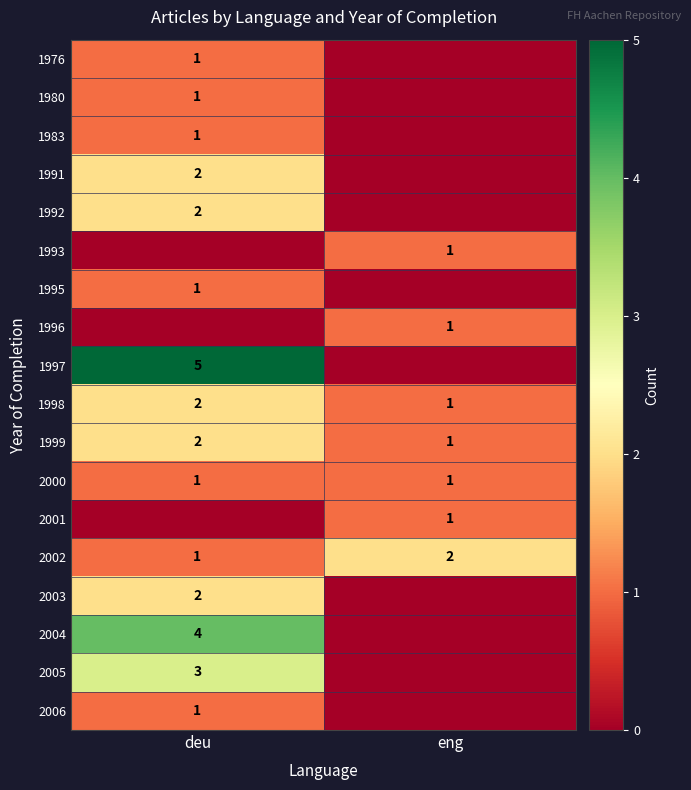

What is the difference between the highest and lowest values at deu?

5